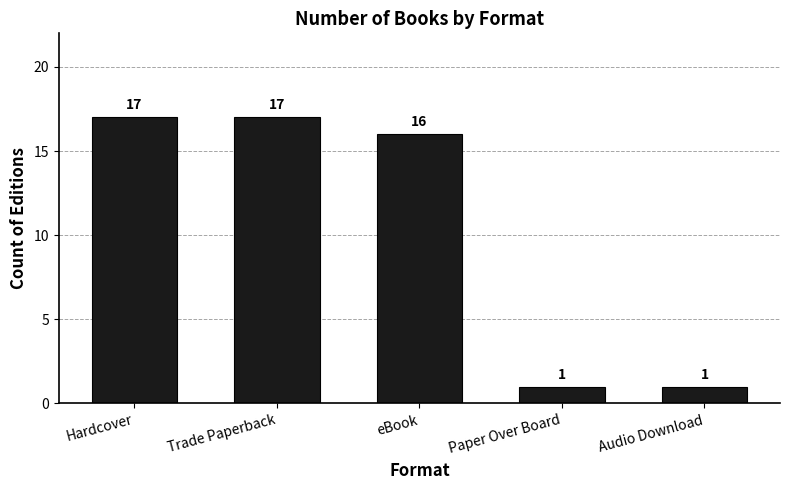

Are the bars grouped side by side (vs. stacked)?

No